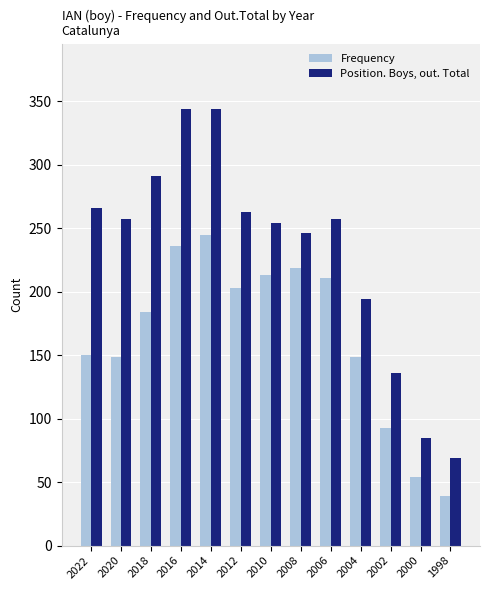

What is the sum of all Frequency values?

2145